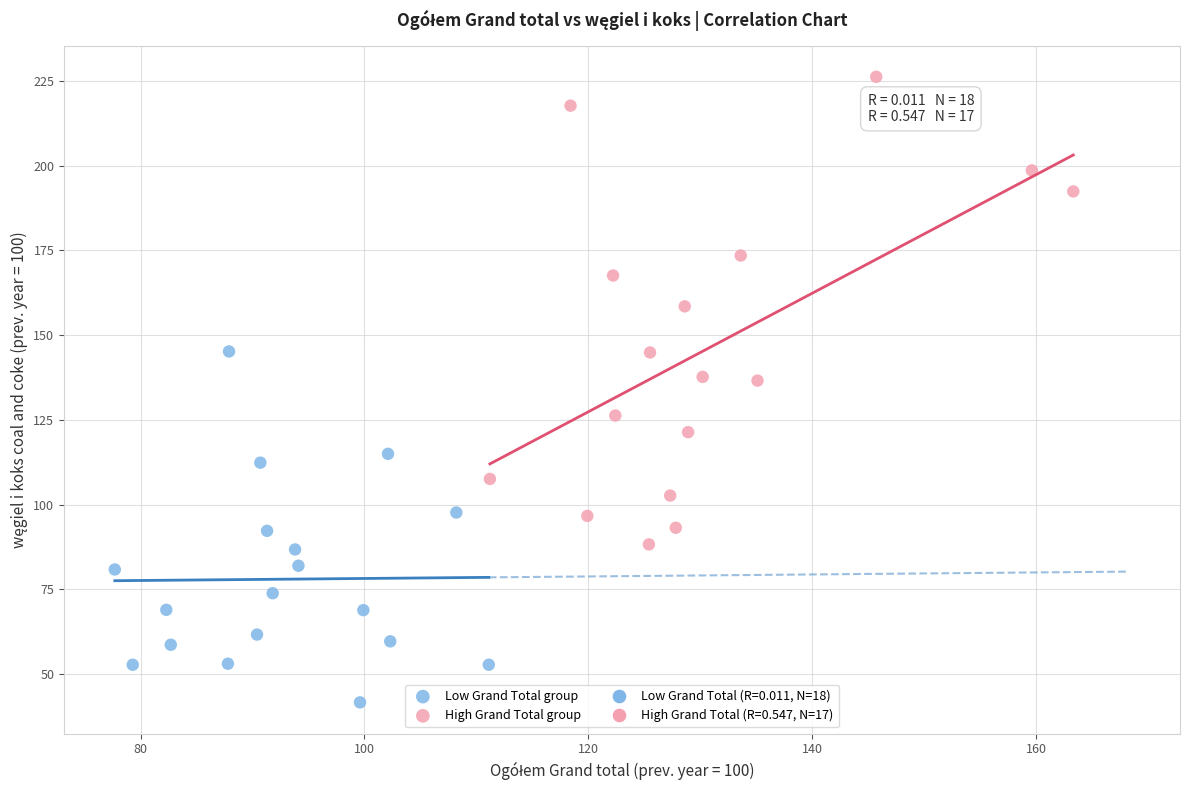

Which series contains the highest Y value?

High Grand Total group